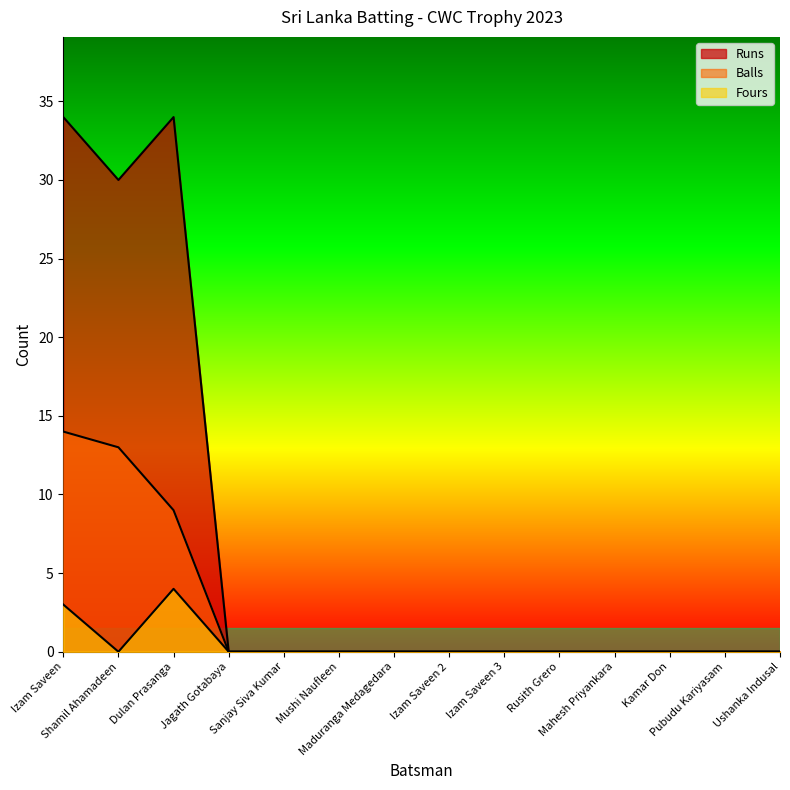

How many categories are shown in the chart?

14